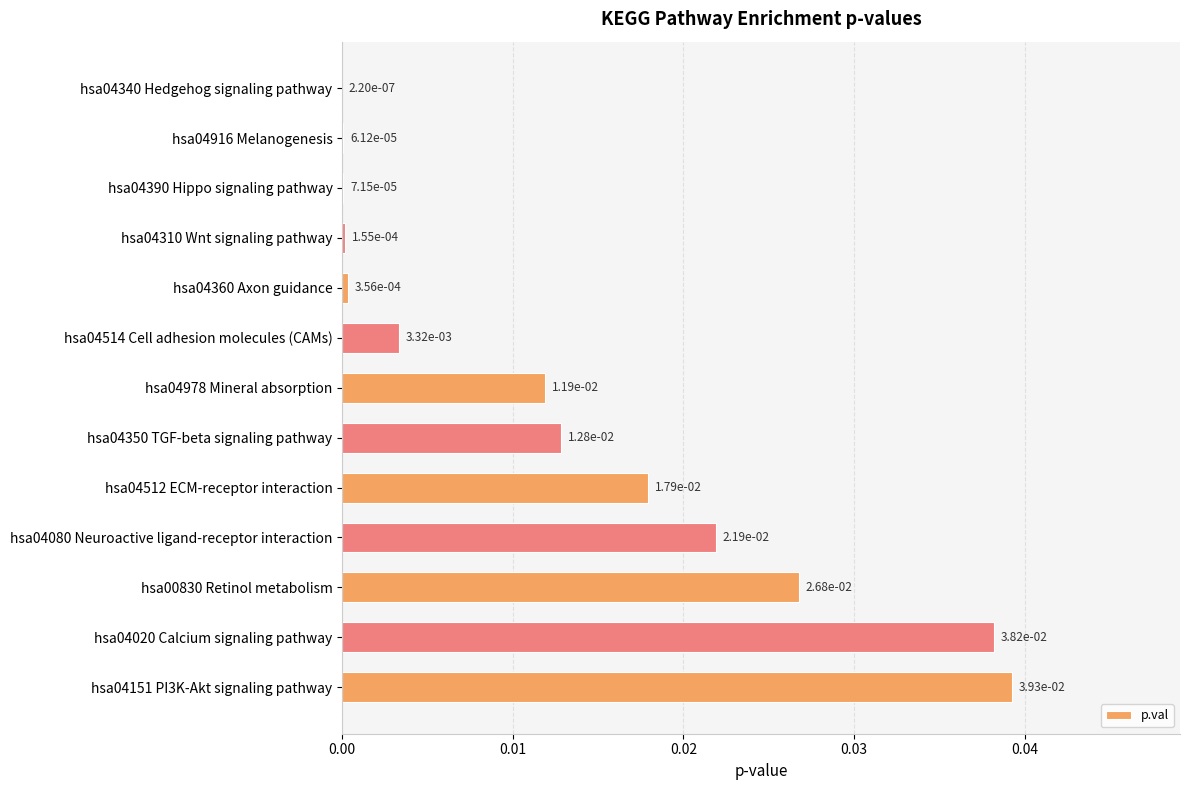

Which has a higher value, hsa04080 Neuroactive ligand-receptor interaction or hsa04514 Cell adhesion molecules (CAMs)?

hsa04080 Neuroactive ligand-receptor interaction